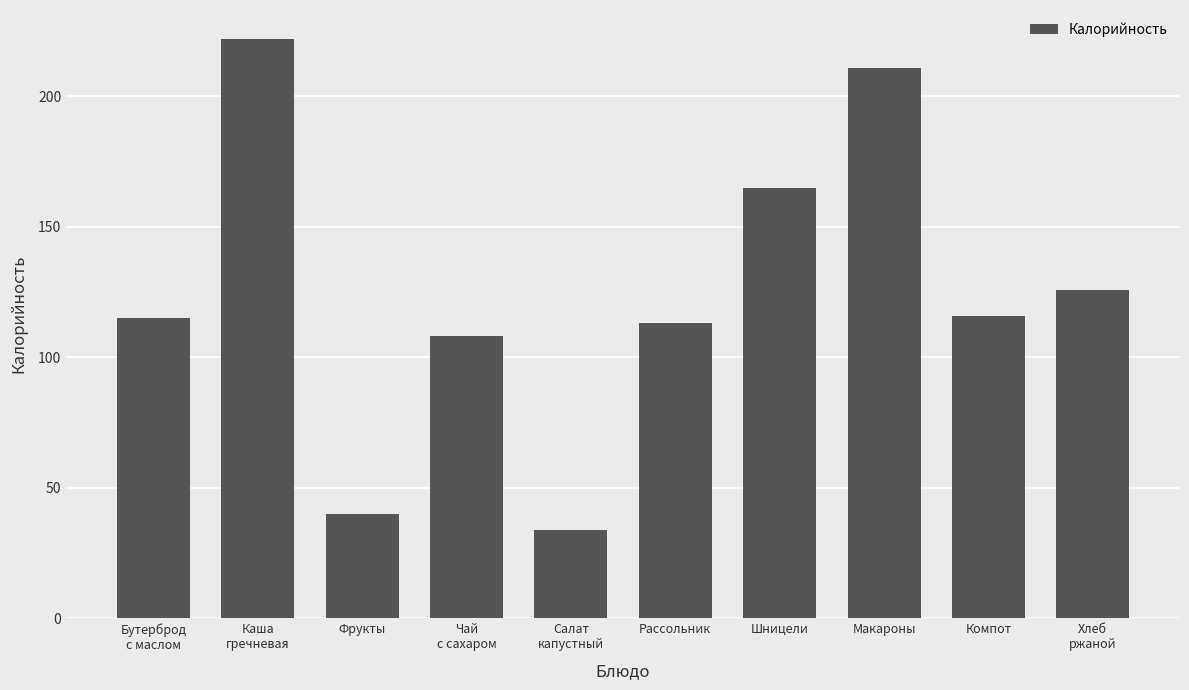

Which label corresponds to the largest value in the chart?

Каша
гречневая